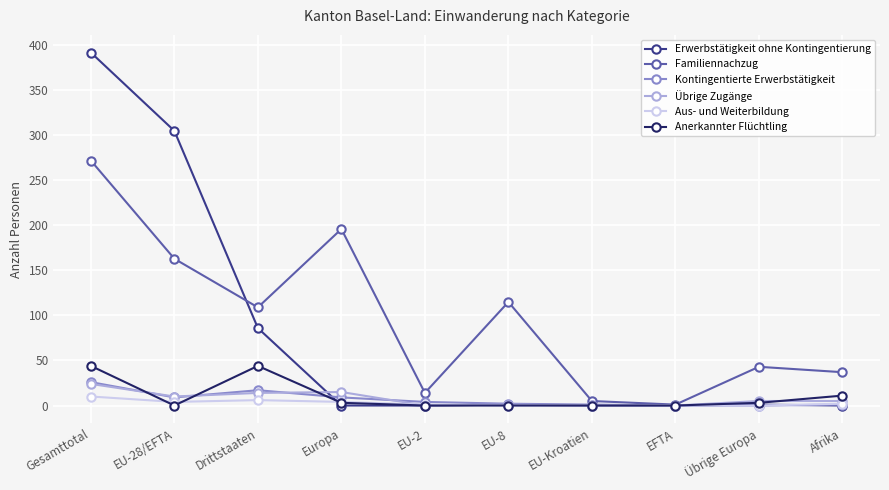

Is this an area chart (filled region under the line)?

No